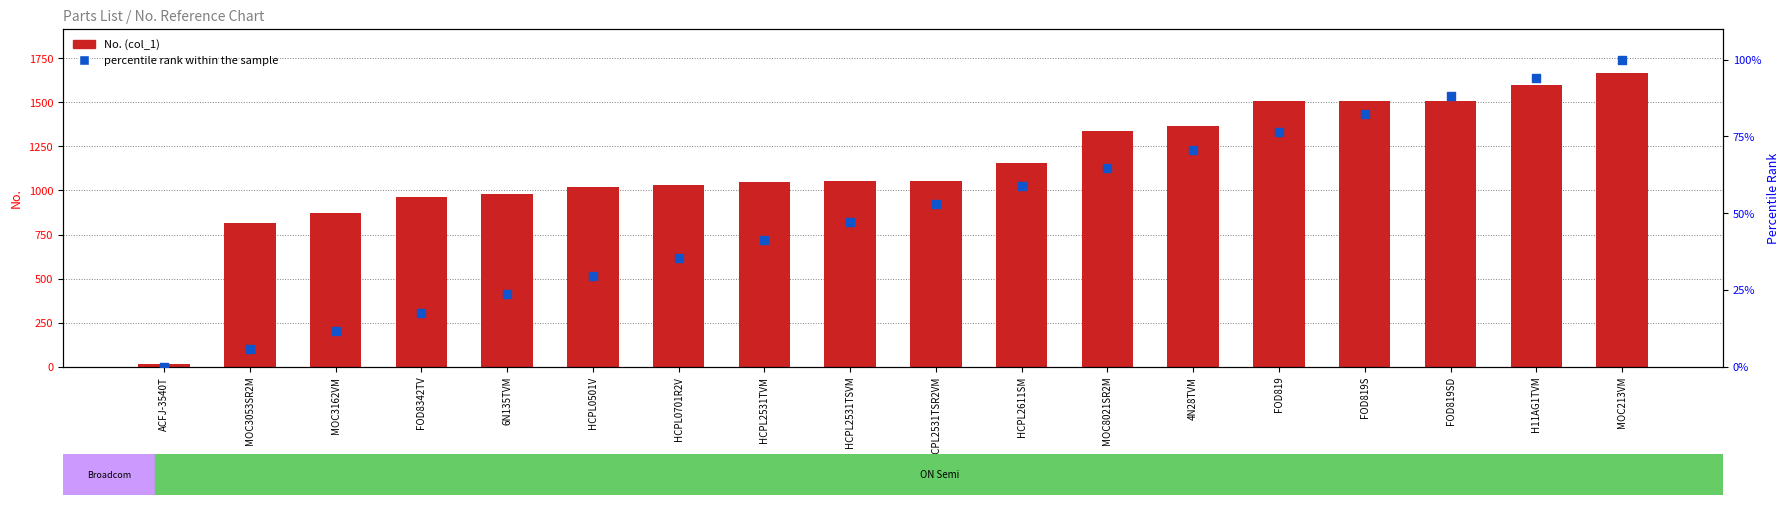

Which series reaches the minimum Y coordinate?

percentile rank within the sample